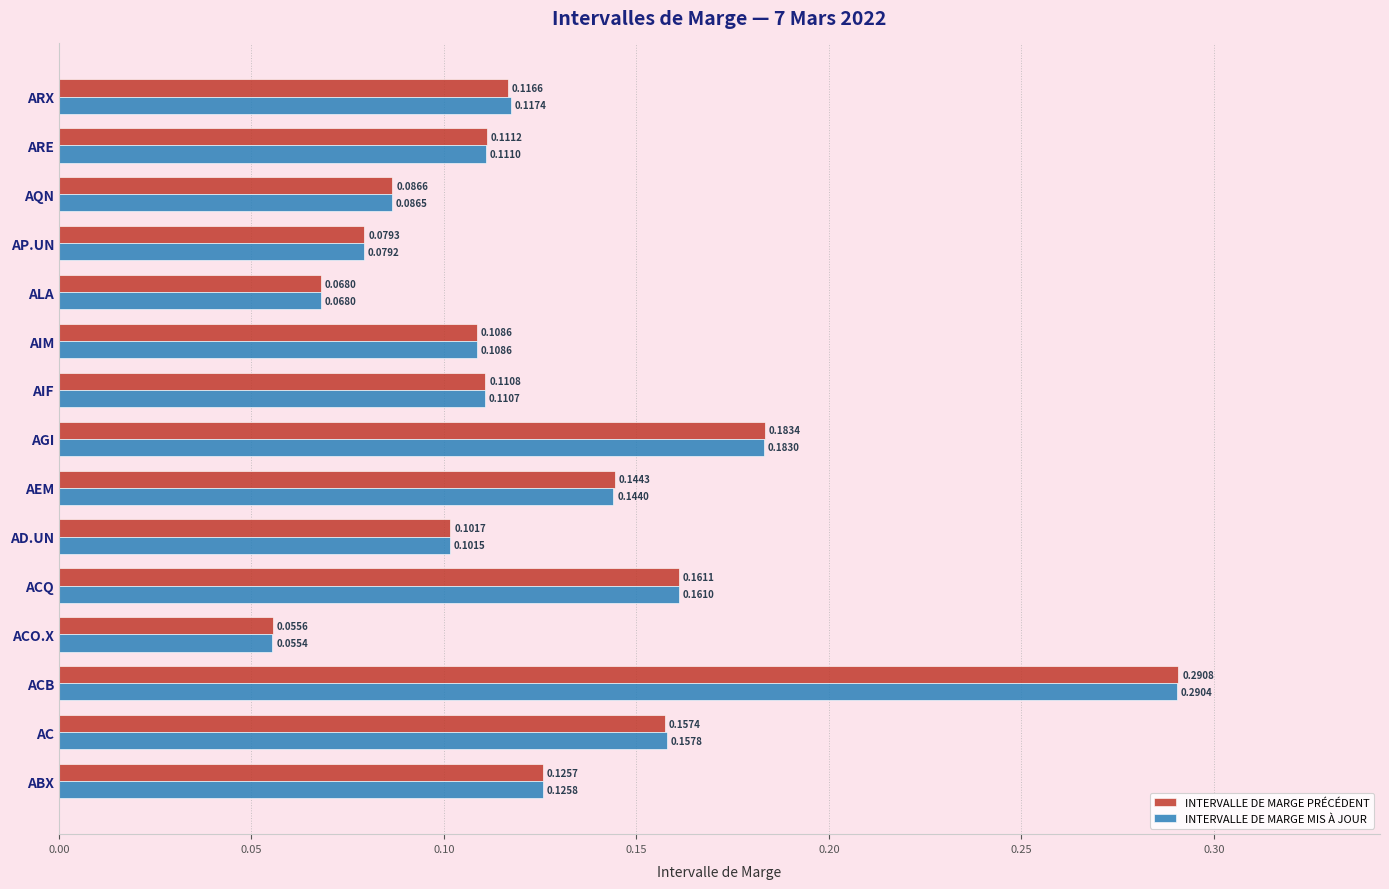

Which category has the lowest value across all series?

ACO.X